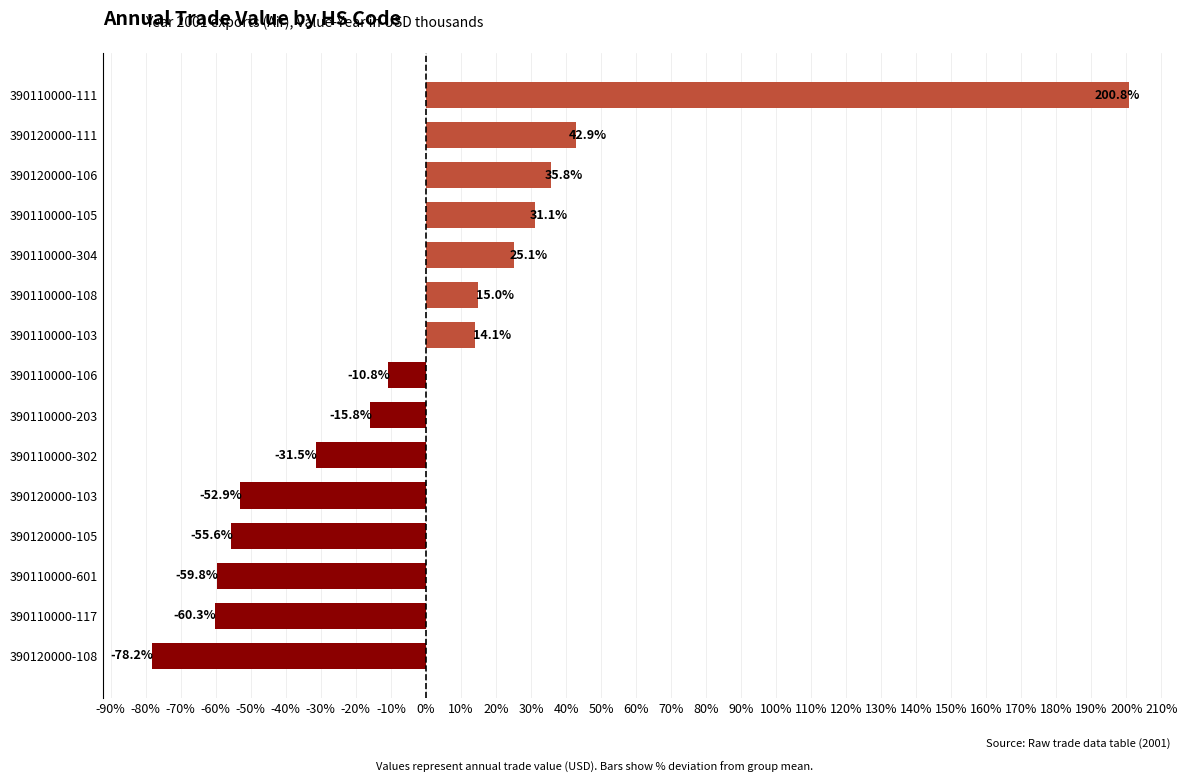

List the labels in order of value, largest first.

390110000-111, 390120000-111, 390120000-106, 390110000-105, 390110000-304, 390110000-108, 390110000-103, 390110000-106, 390110000-203, 390110000-302, 390120000-103, 390120000-105, 390110000-601, 390110000-117, 390120000-108